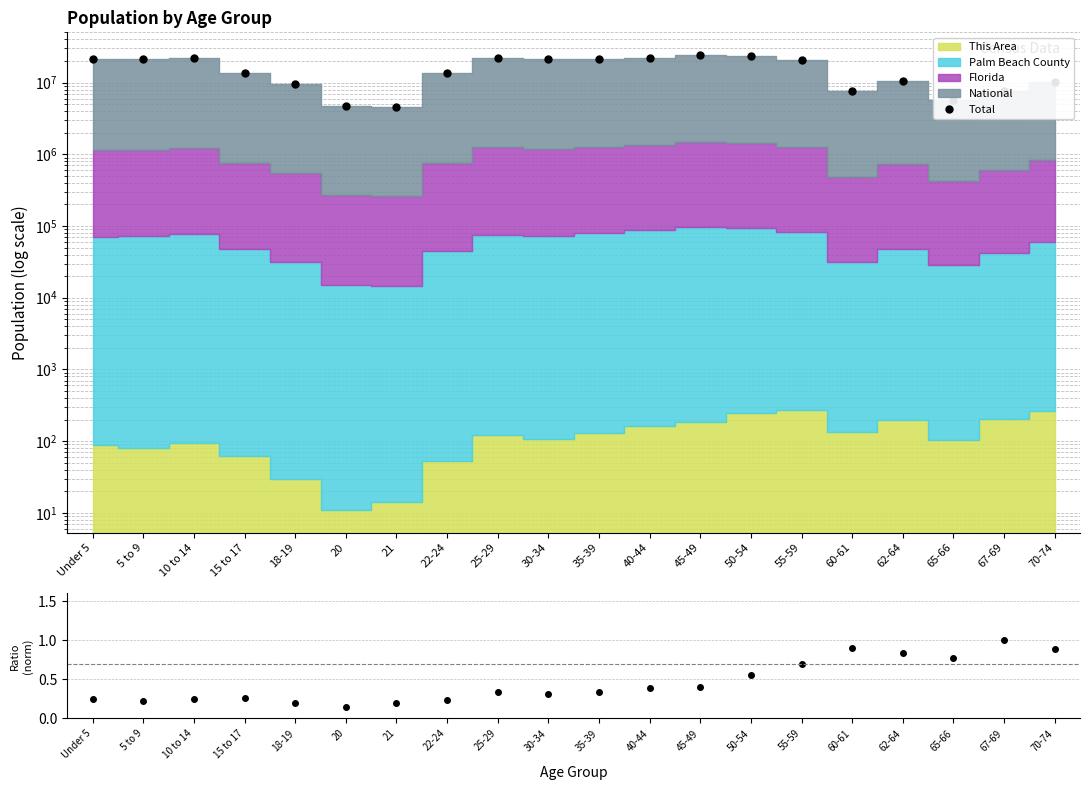

What position from the left is 65-66?

18